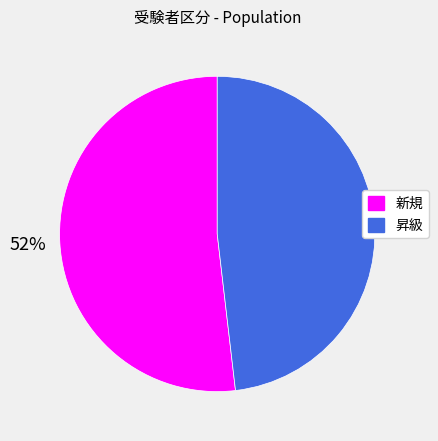

What percentage is the 昇級 slice, to the nearest percent?

48%